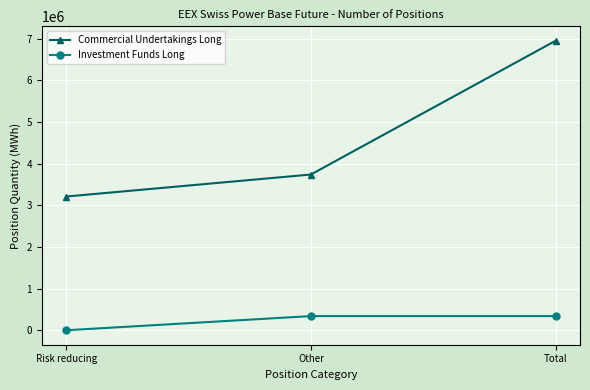

Rank the series by their maximum value, from lowest to highest.

Investment Funds Long, Commercial Undertakings Long